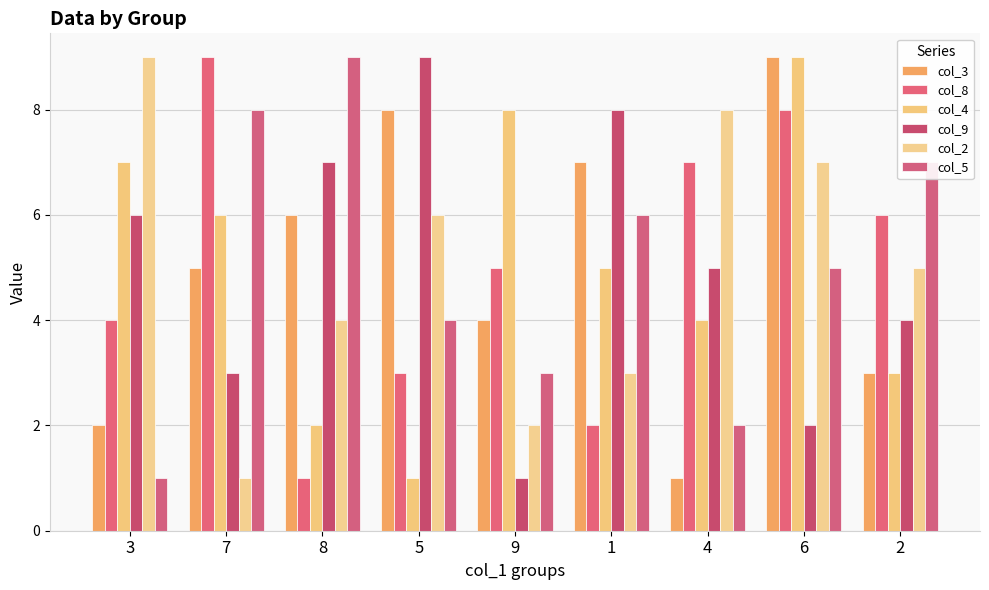

What are all the series names shown in the legend?

col_3, col_8, col_4, col_9, col_2, col_5